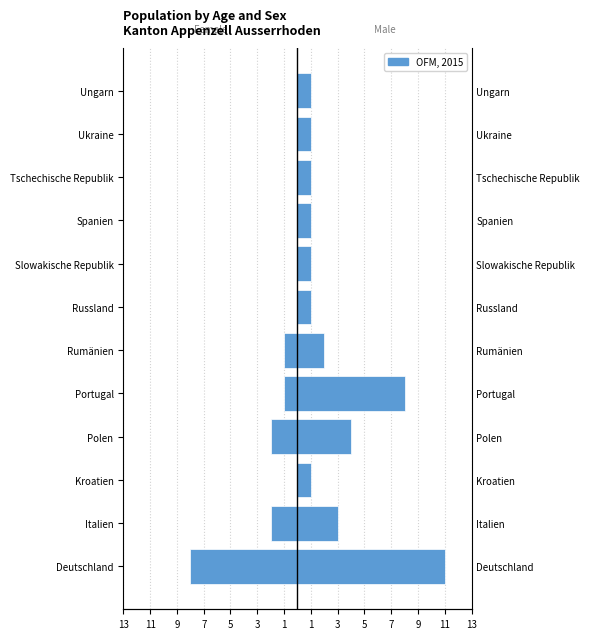

How many bars are there in each group?

2